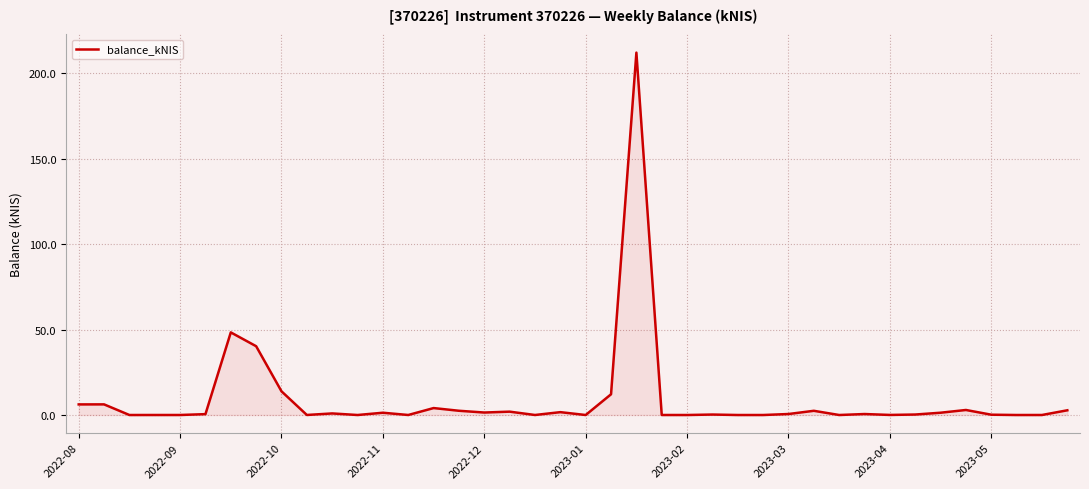

What is the difference between the maximum and minimum values?

212.0